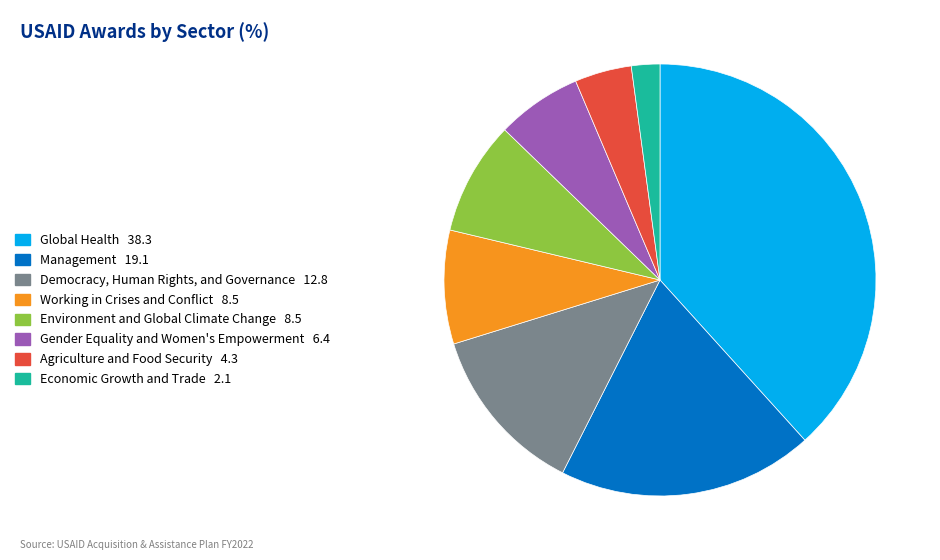

Do Economic Growth and Trade 2.1 and Gender Equality and Women's Empowerment 6.4 together represent more than half of the pie?

No